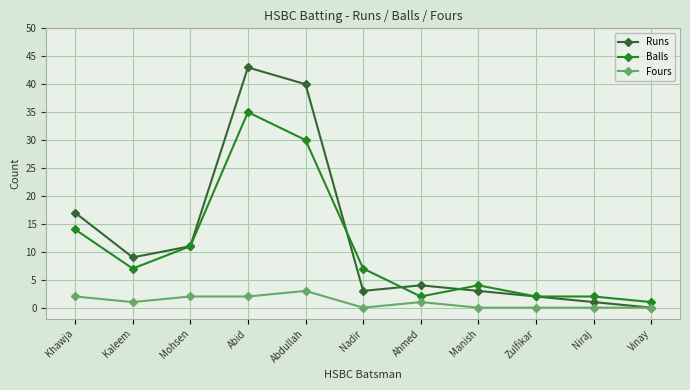

Reading left to right, extract all data points from this chart.

Runs: 17	9	11	43	40	3	4	3	2	1	0
Balls: 14	7	11	35	30	7	2	4	2	2	1
Fours: 2	1	2	2	3	0	1	0	0	0	0